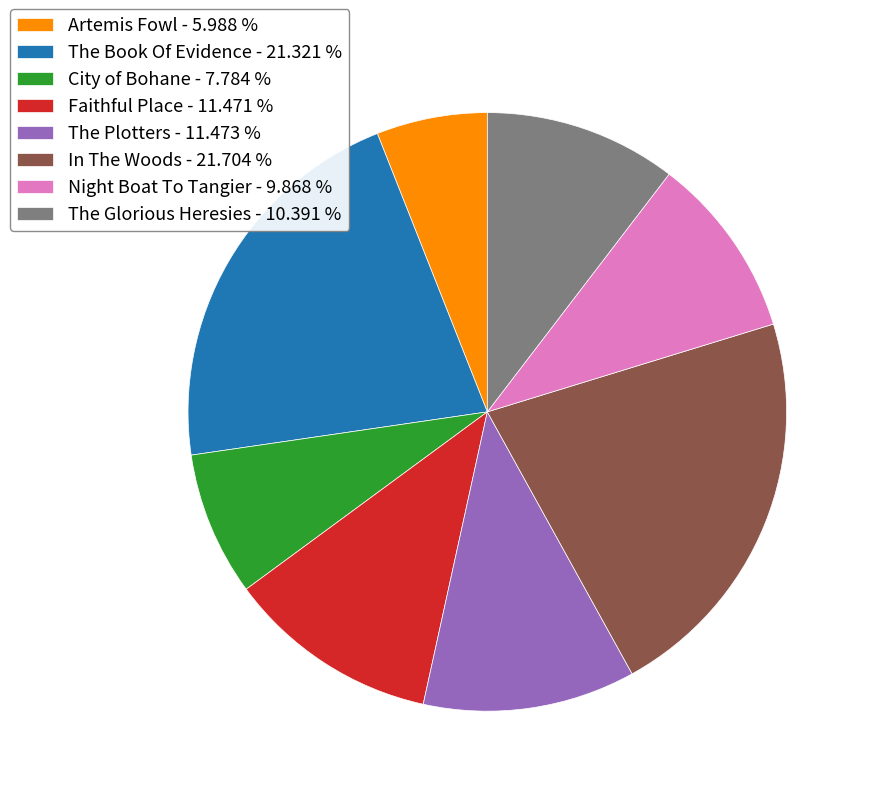

Is the sum of Night Boat To Tangier and In The Woods greater than half?

No